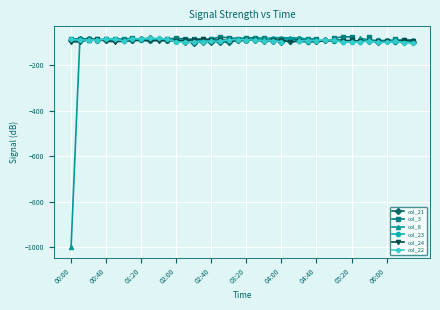

What is the spread (max minus min) of values at 18?

18.9